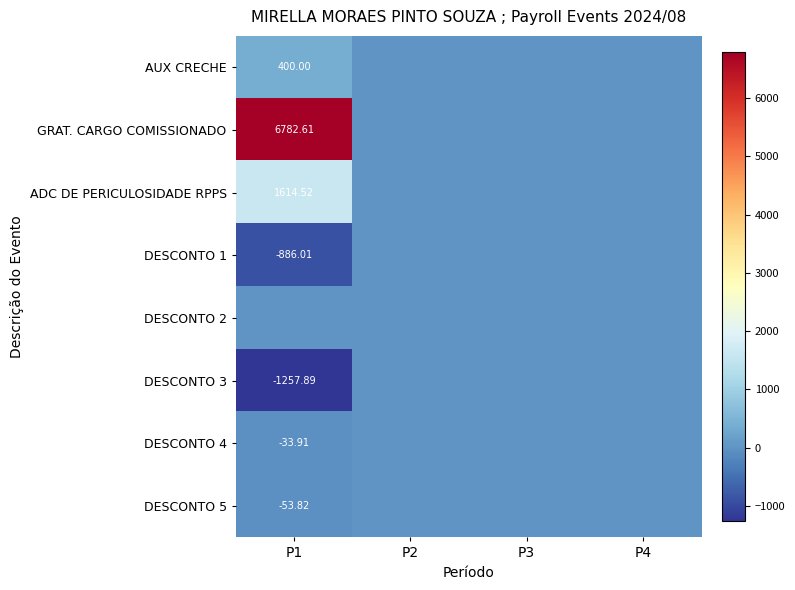

Is the value of ADC DE PERICULOSIDADE RPPS at P1 greater than the value of DESCONTO 1 at P1?

Yes